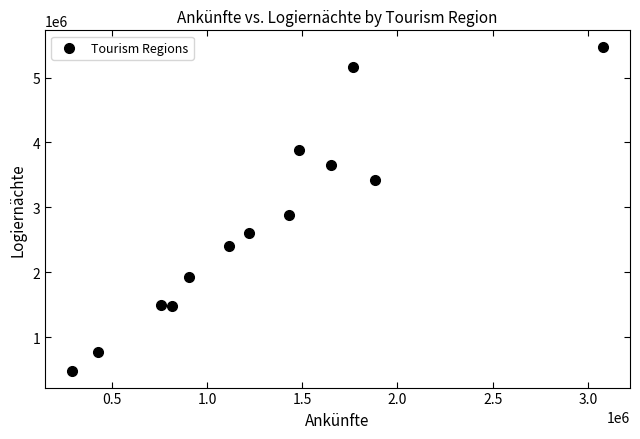

What is the range of X values (max minus min)?

2791053